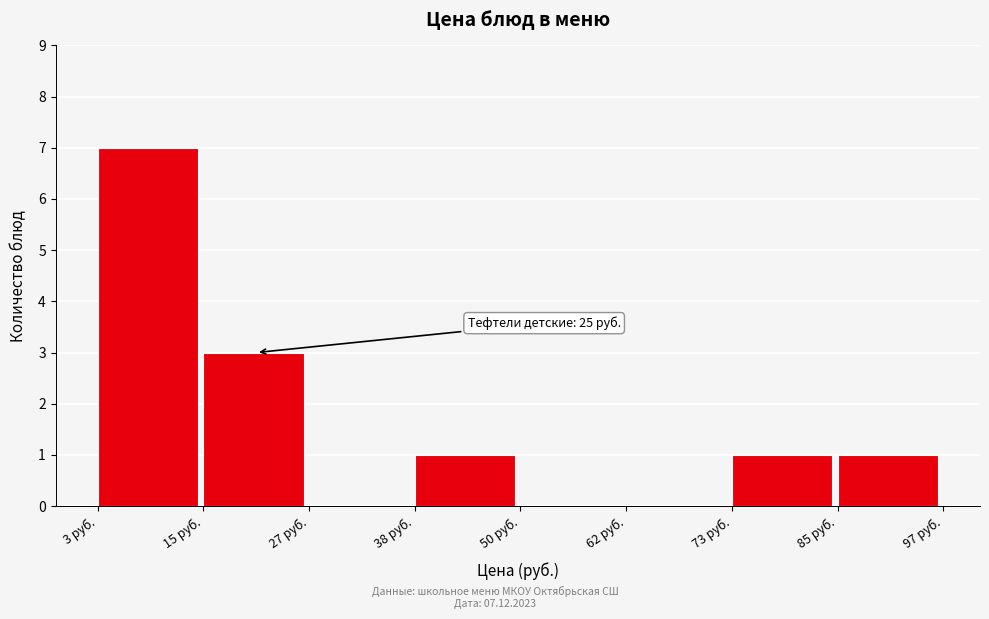

Which range on the x-axis has the tallest bar?

4 to 14